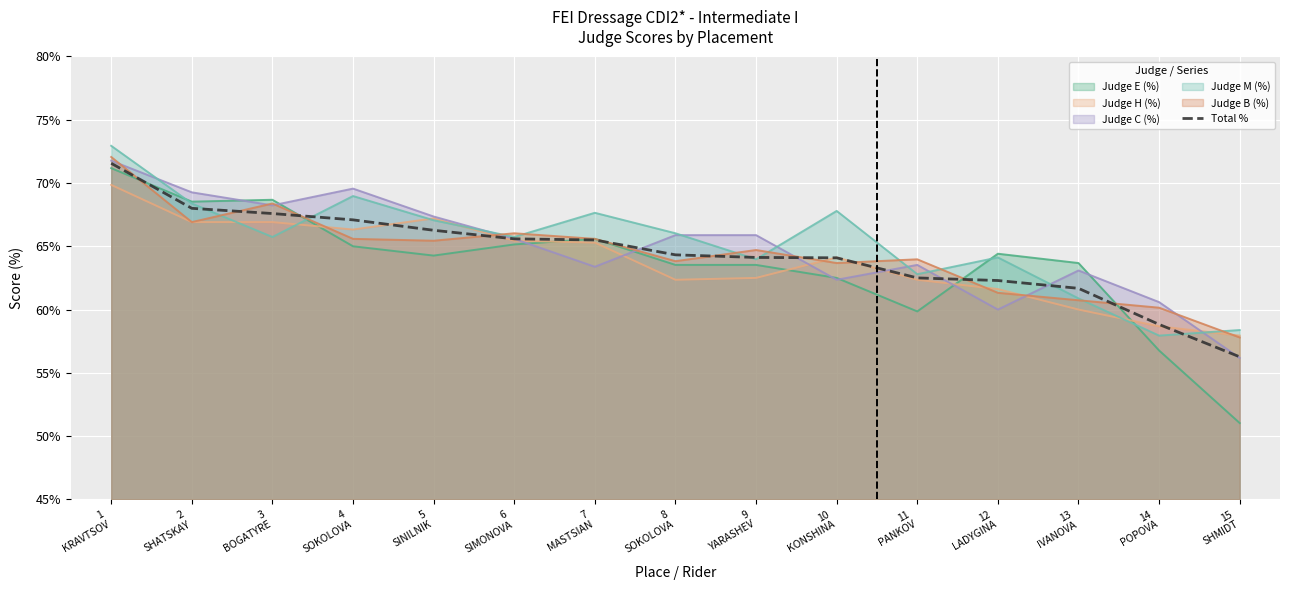

What is the difference between the second highest and second lowest values?

9.2